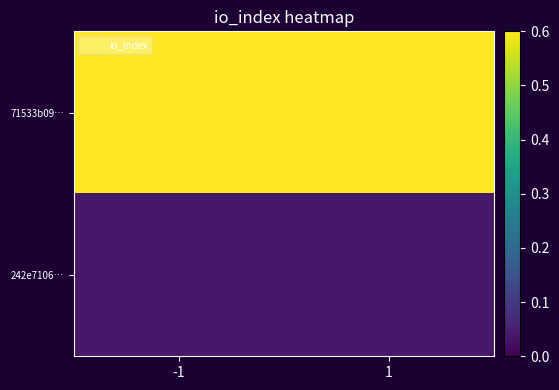

What is the maximum value shown in the chart?

0.6